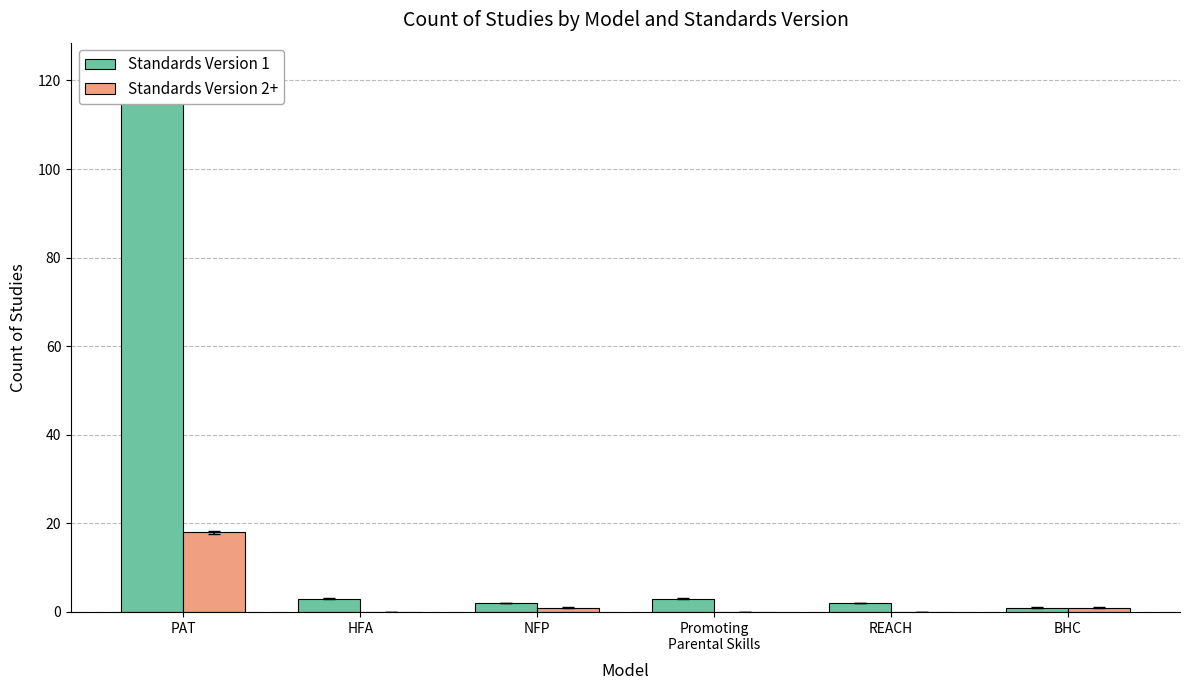

Rank the series by their average value, from highest to lowest.

Standards Version 1, Standards Version 2+